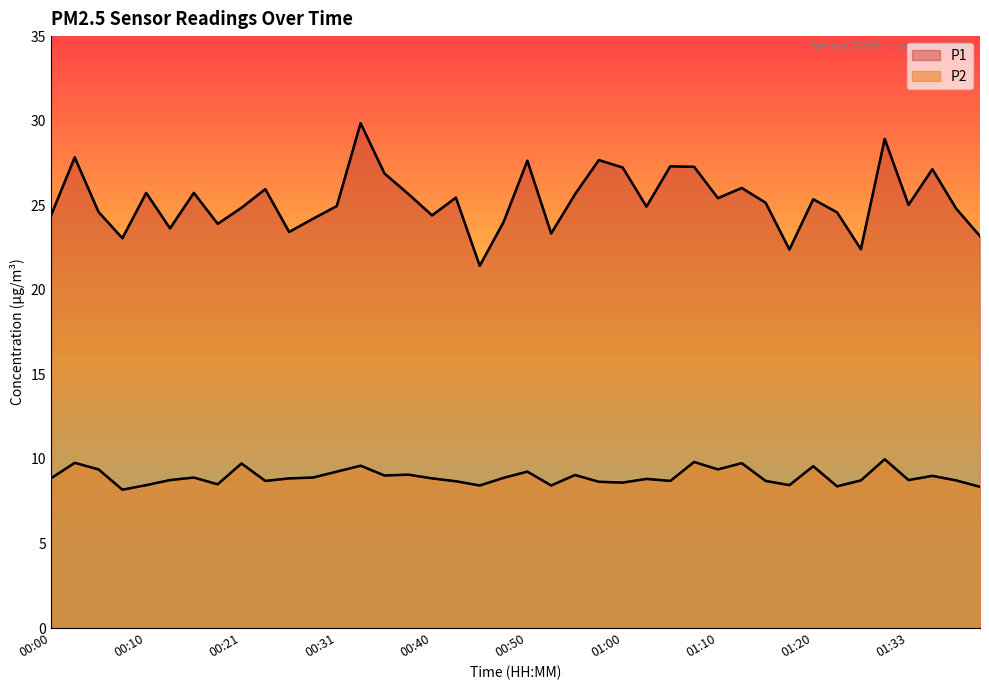

How many values in the P1 series exceed 25?

21